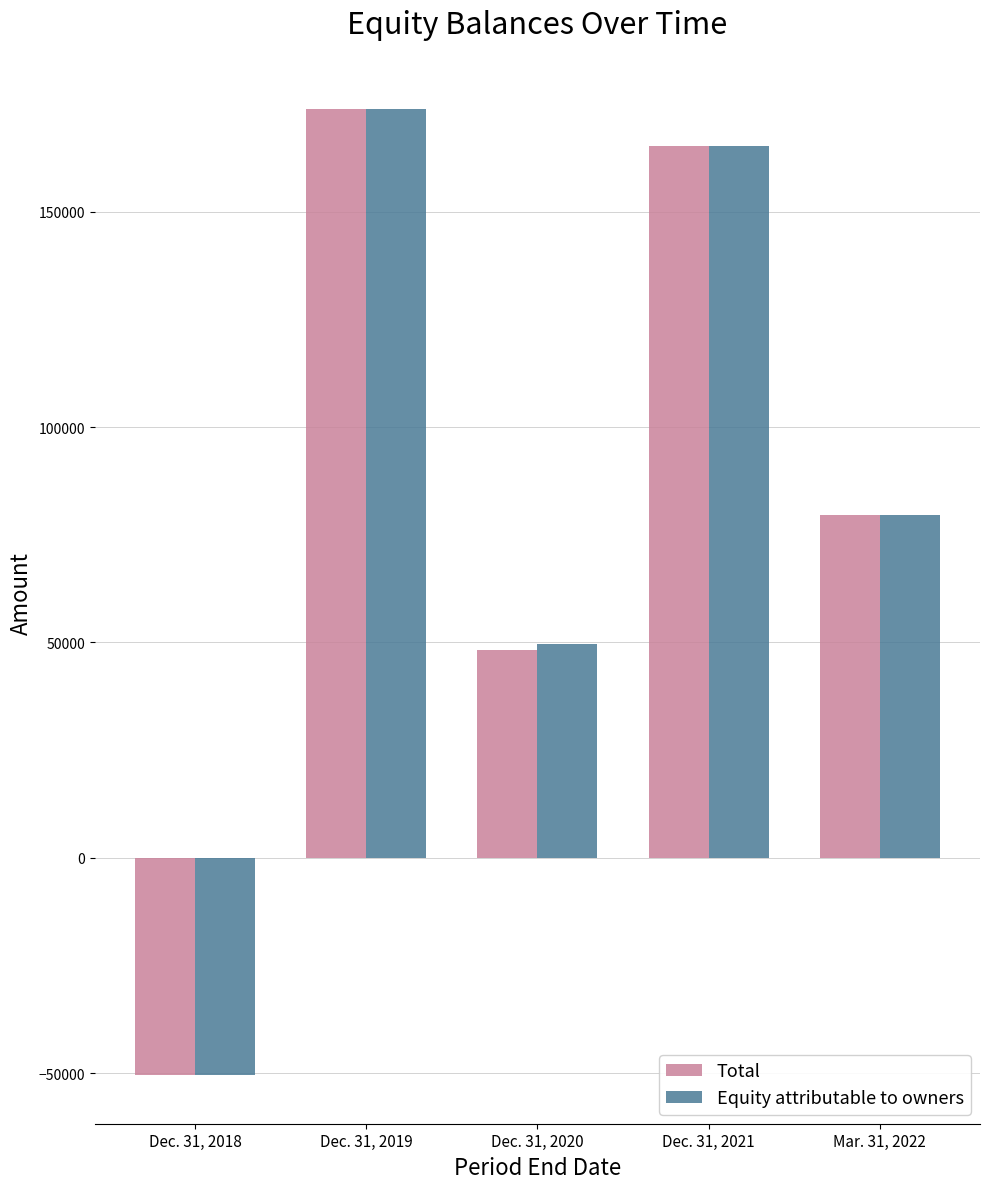

At which label is Equity attributable to owners closest to 61656?

Dec. 31, 2020